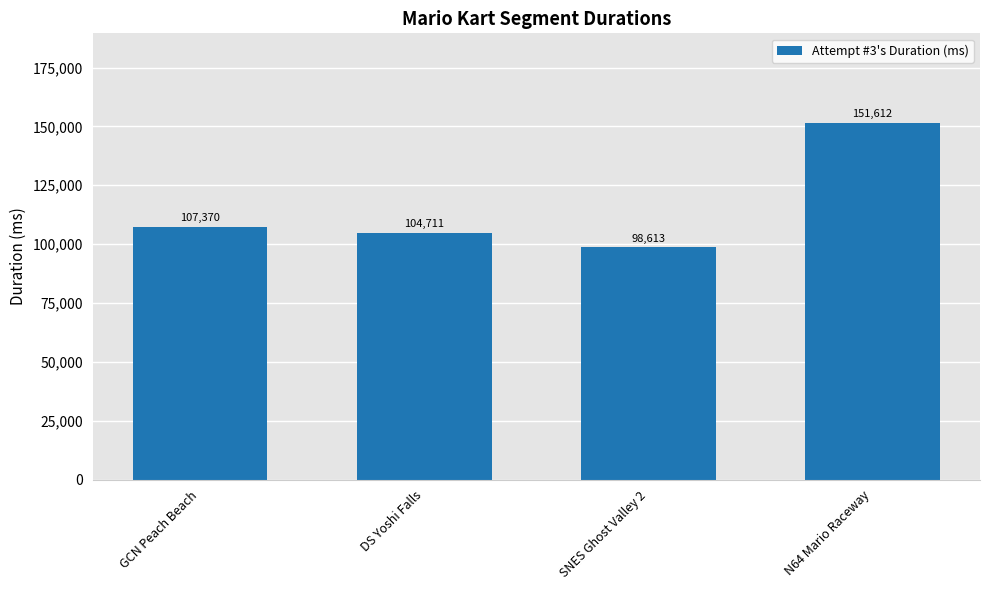

Are the bars horizontal?

No